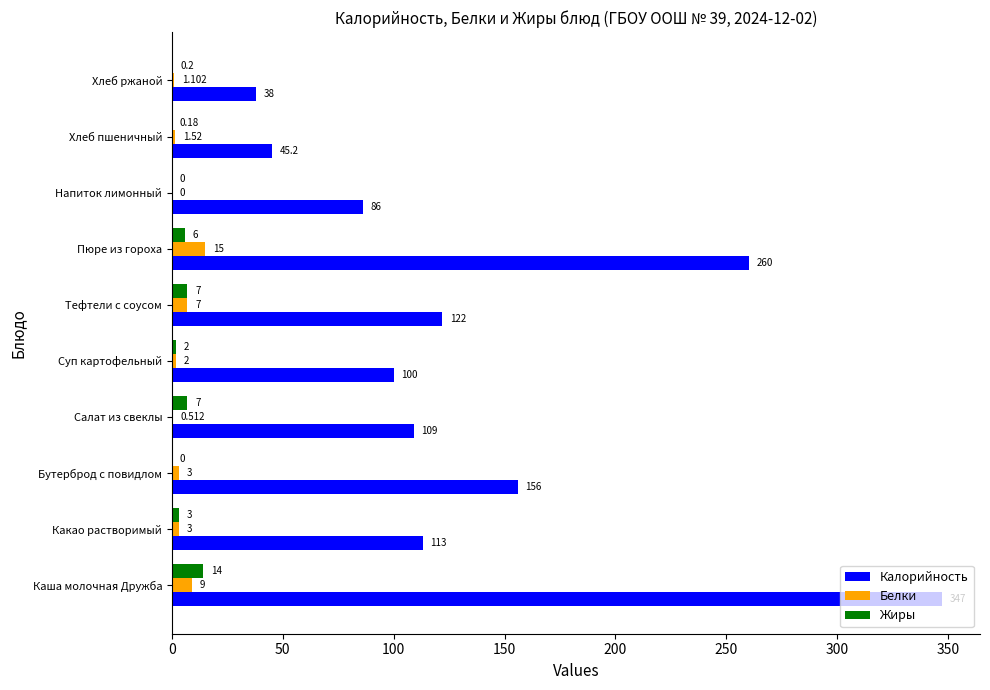

Which series changed the most between Тефтели с соусом and Напиток лимонный?

Калорийность